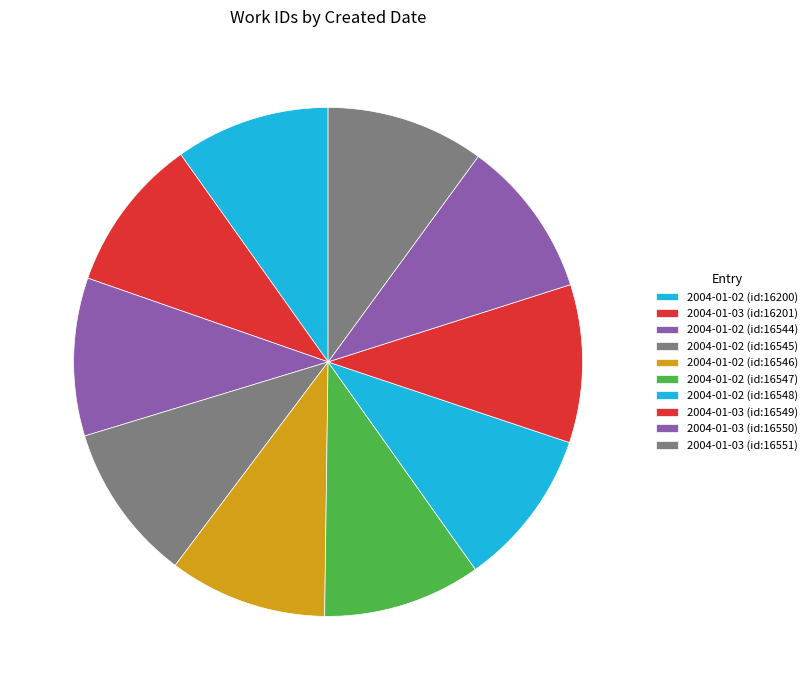

How many slices are in this pie chart?

10